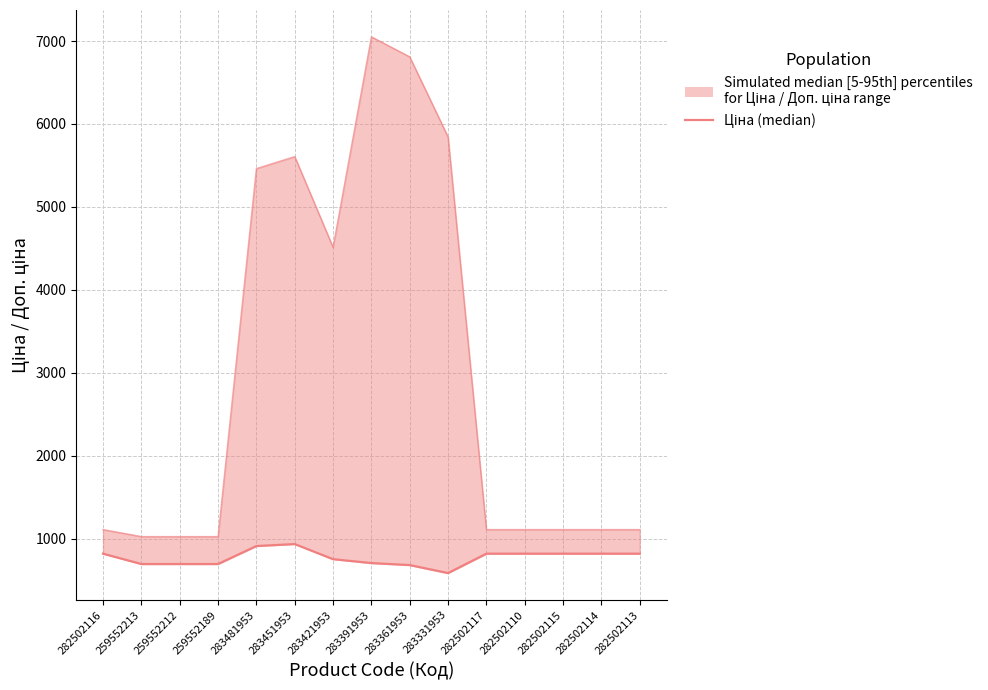

The Доп. ціна (upper bound) series shows 1109.2 at 282502113. True or false?

True